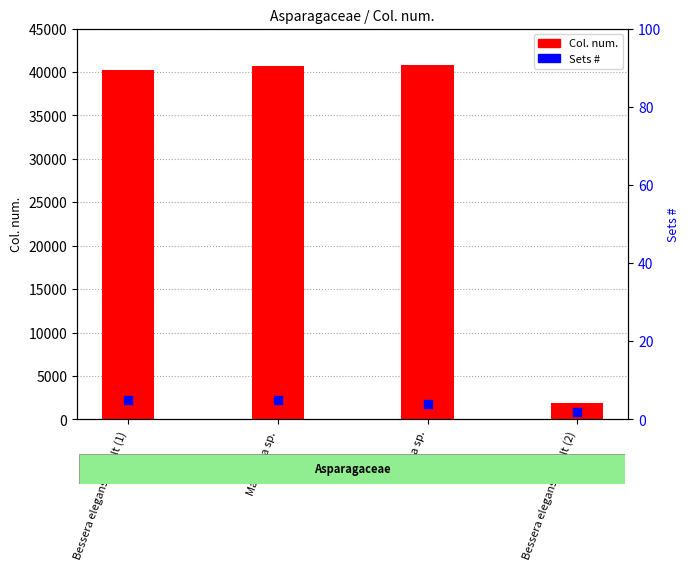

Which series contains the lowest Y value?

Sets #